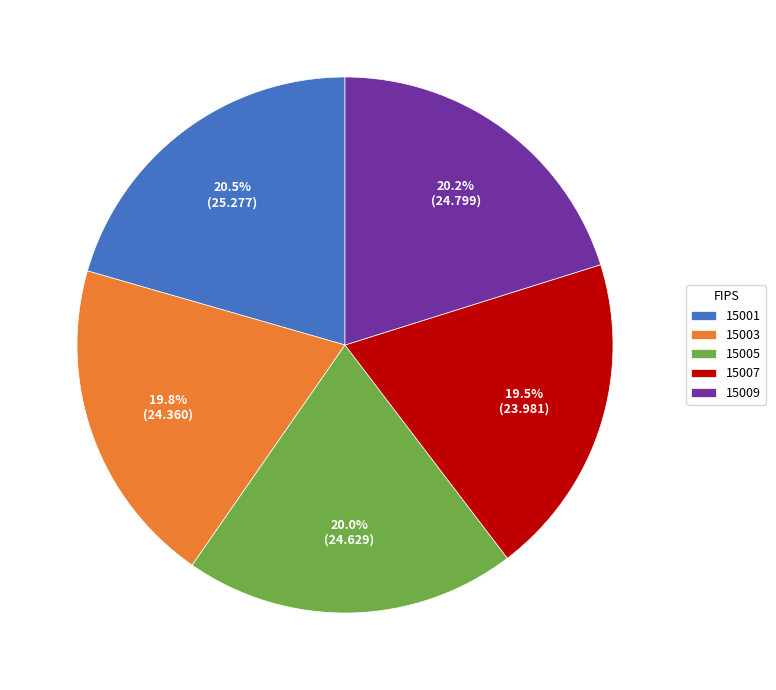

Approximately how many times larger is the value at 15003 compared to 15009?

1.0